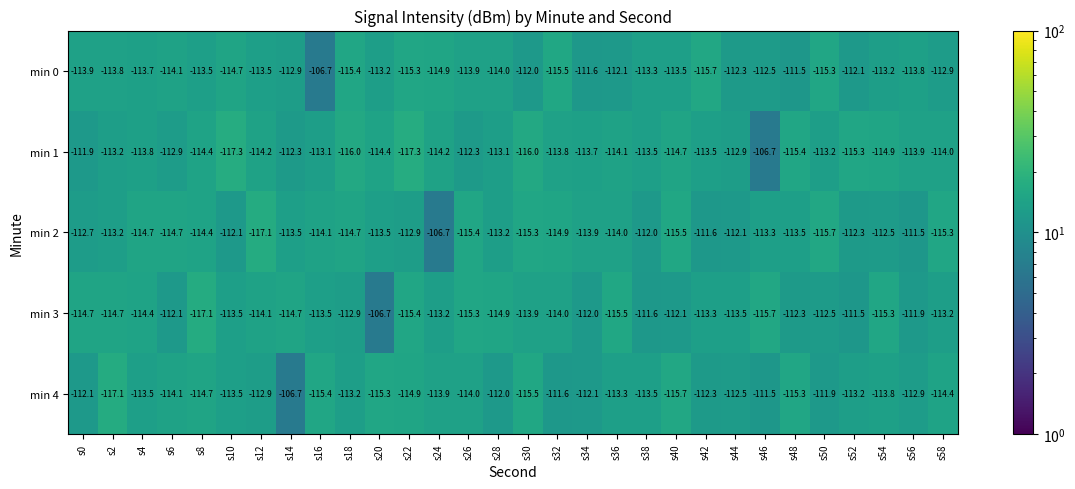

What is the average value of the min 4 series?

-113.4